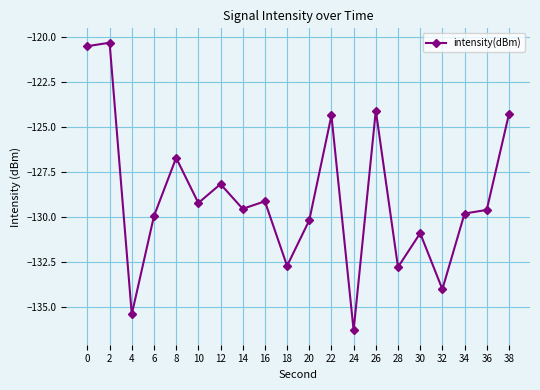

Is it true that the value at 0 is -120.5?

True